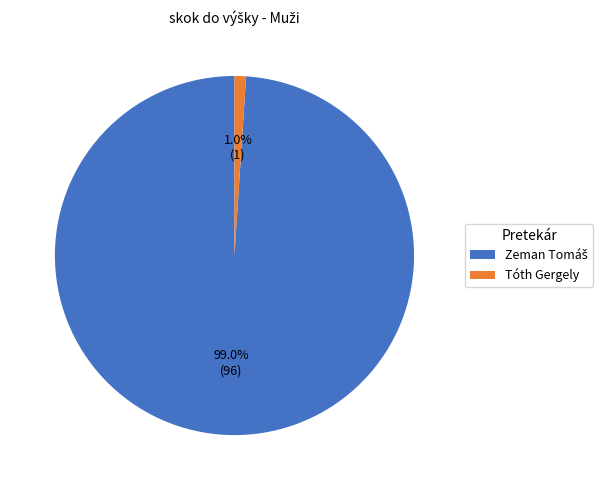

What is the smallest slice in the pie chart?

Tóth Gergely